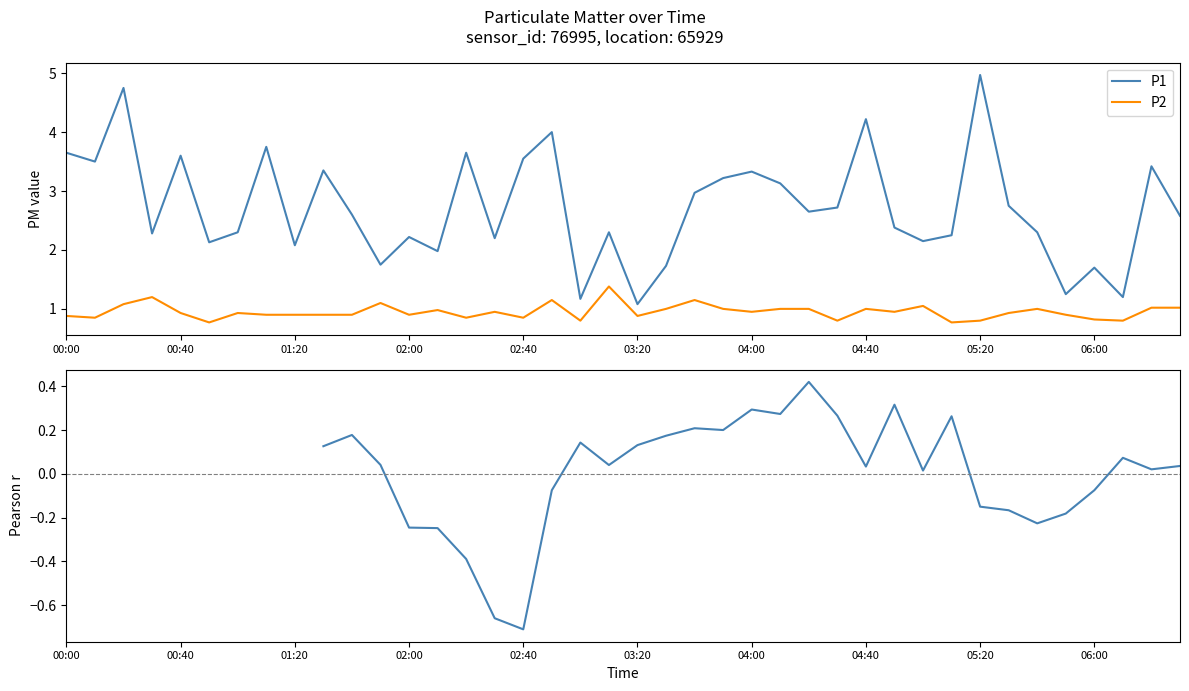

Is it true that P1 equals 6.8 at 04:40?

False